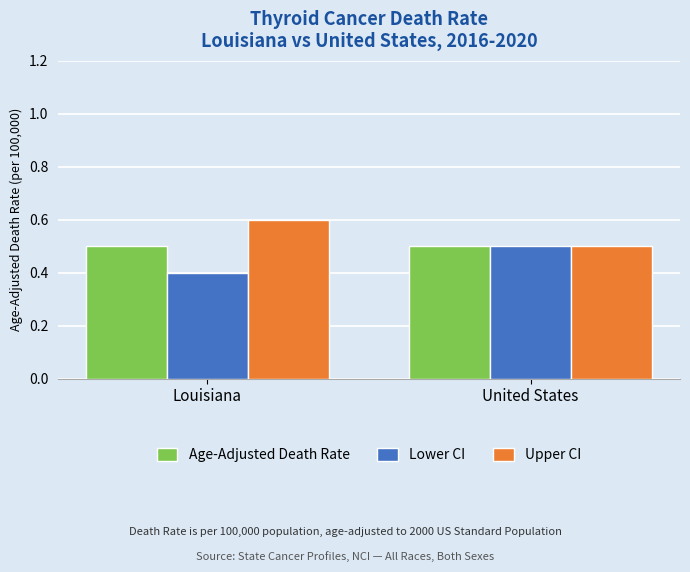

What is the label of the 2nd bar from the left?

United States